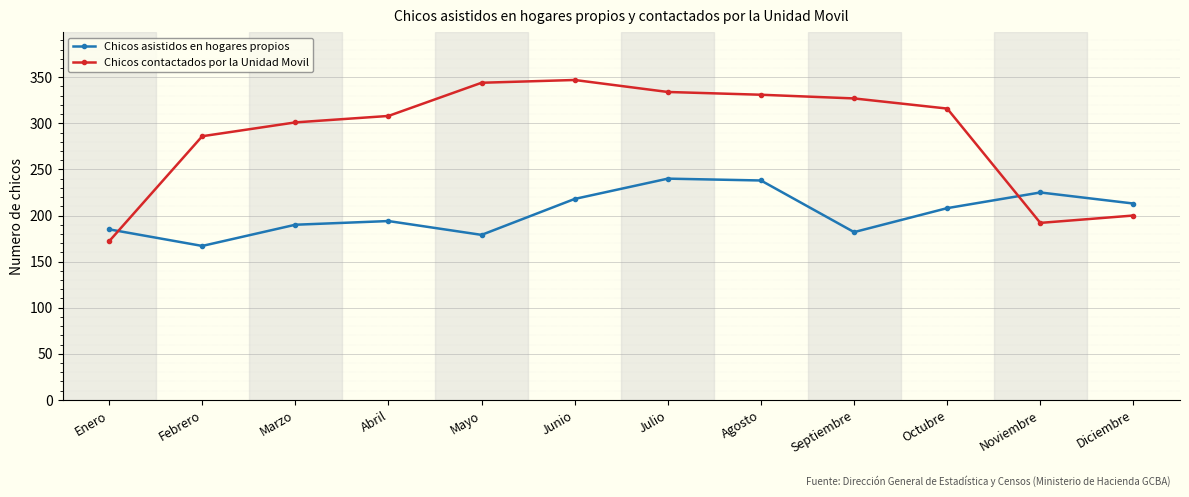

What are all the series names shown in the legend?

Chicos asistidos en hogares propios, Chicos contactados por la Unidad Movil